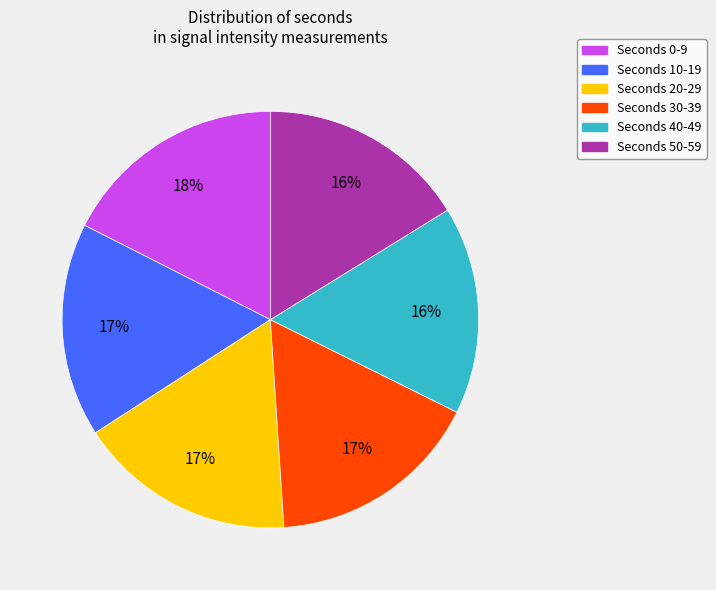

Is there a majority slice in this chart?

No